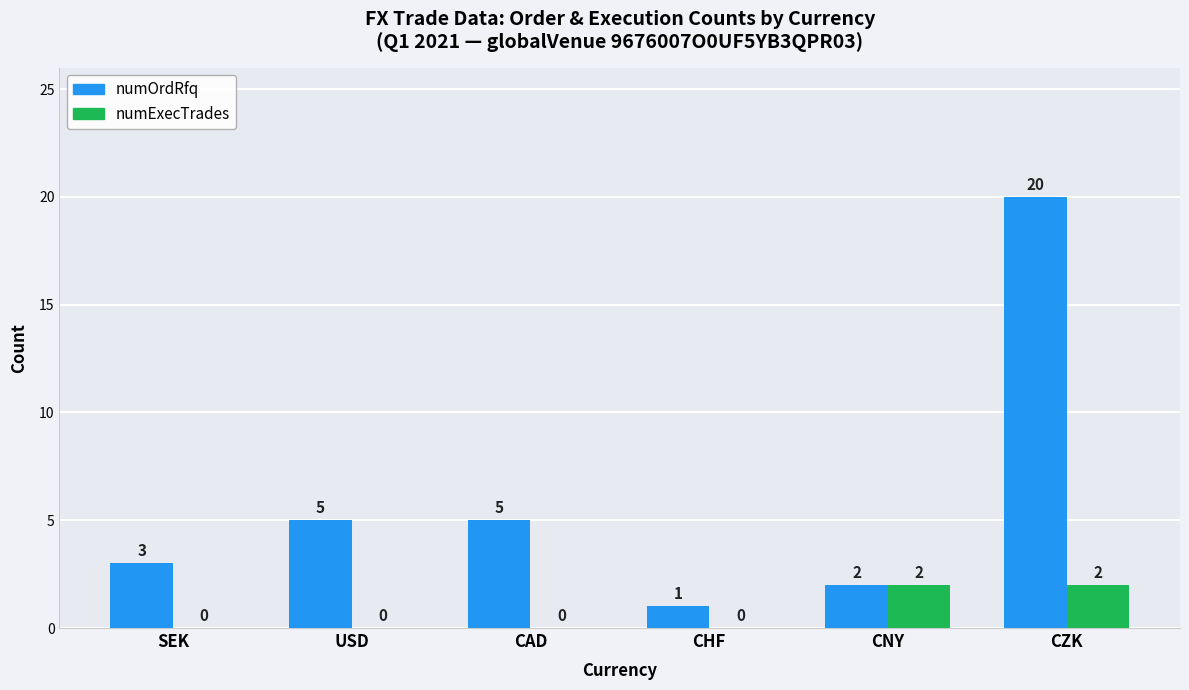

Reading left to right, transcribe all the data shown in this chart.

numOrdRfq: SEK=3	USD=5	CAD=5	CHF=1	CNY=2	CZK=20
numExecTrades: SEK=0	USD=0	CAD=0	CHF=0	CNY=2	CZK=2